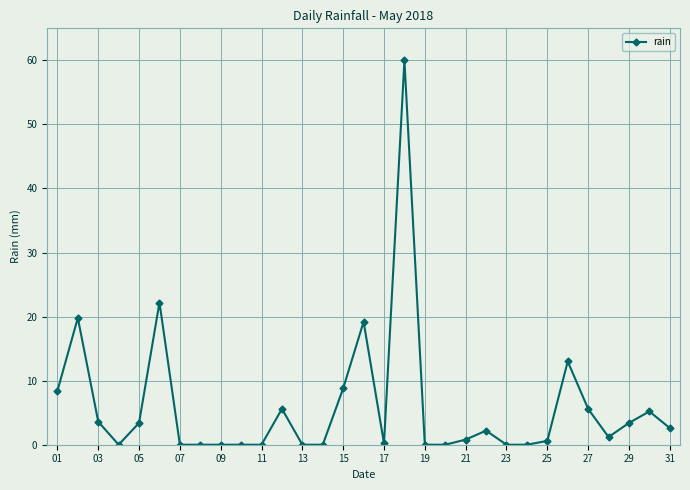

What is the value of the 18th point from the left?

60.0